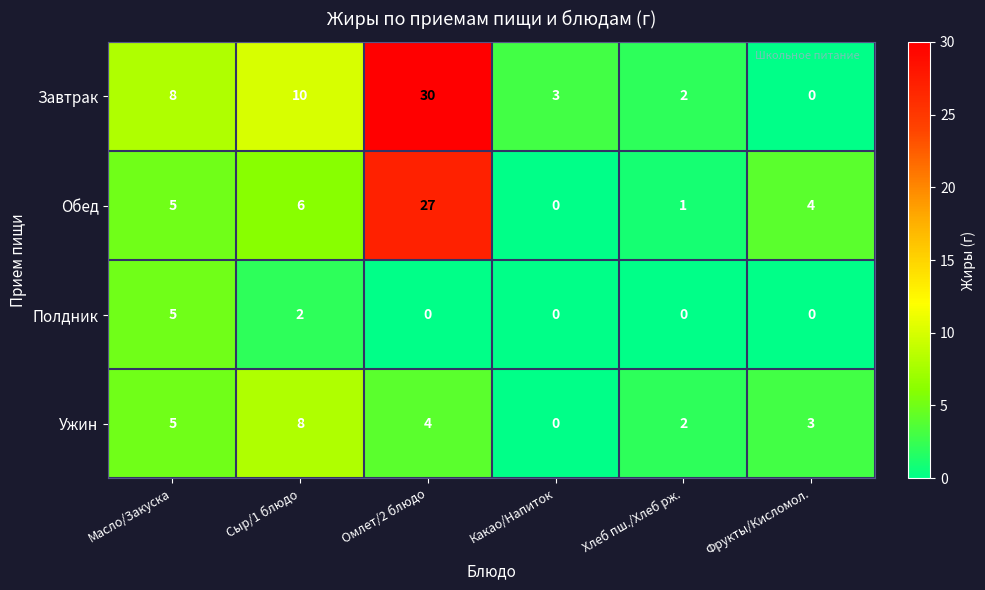

At which label does Завтрак reach its minimum?

Фрукты/Кисломол.